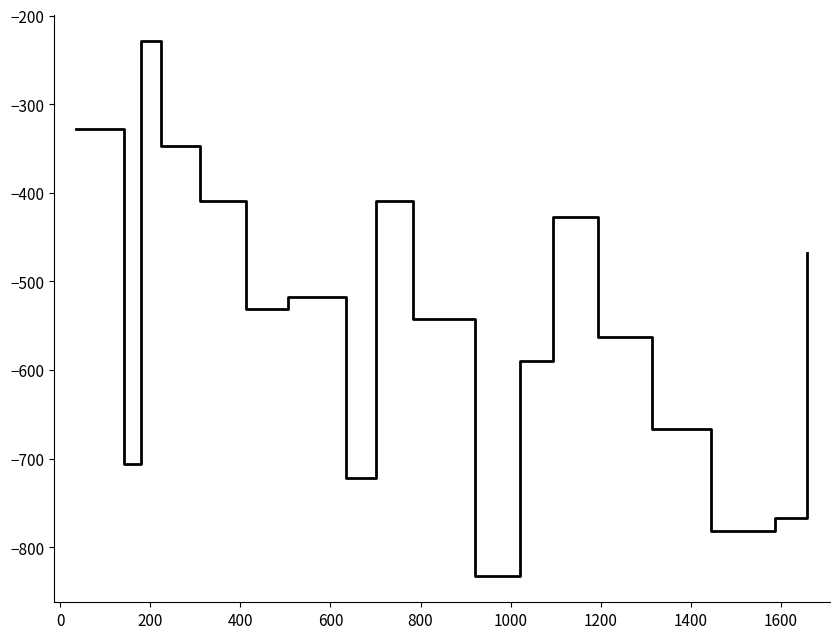

What is the difference between the second highest and second lowest values?

454